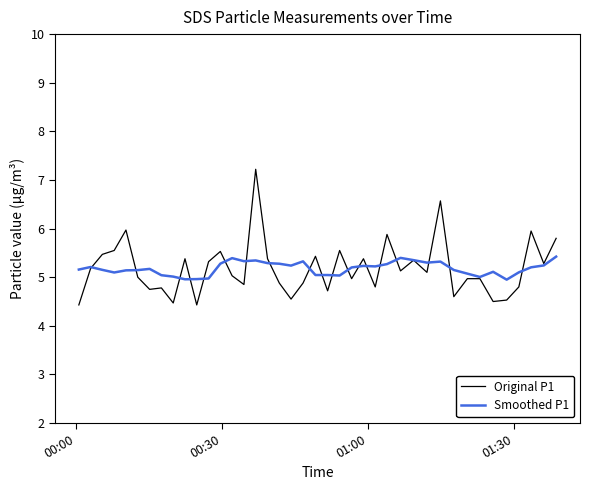

What is the greatest value displayed?

7.2